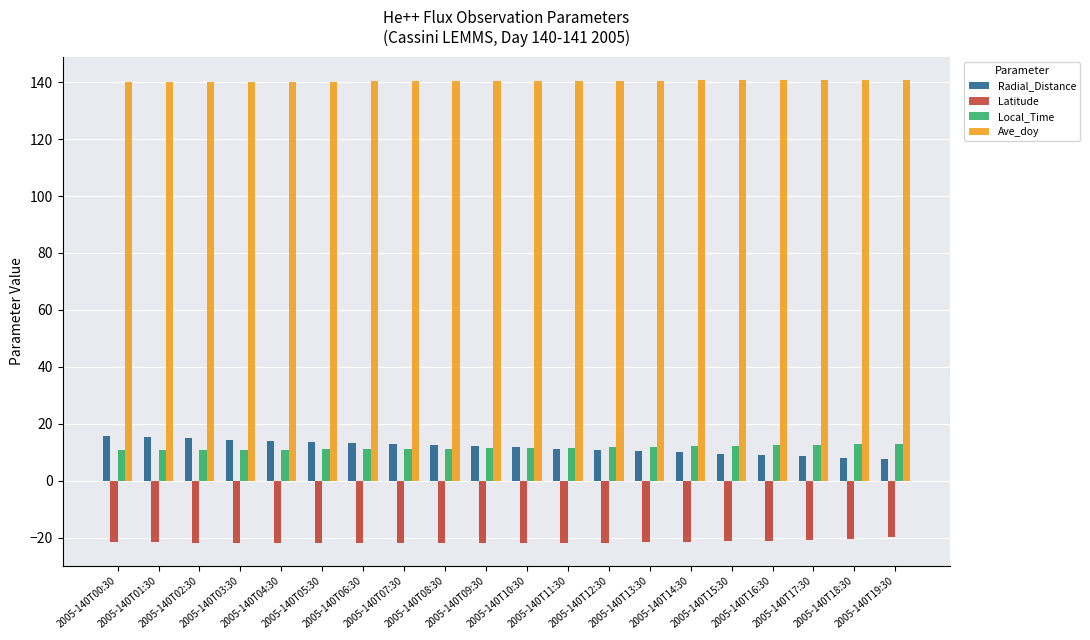

What is the difference between the second highest and second lowest values in the Ave_doy series?

0.7